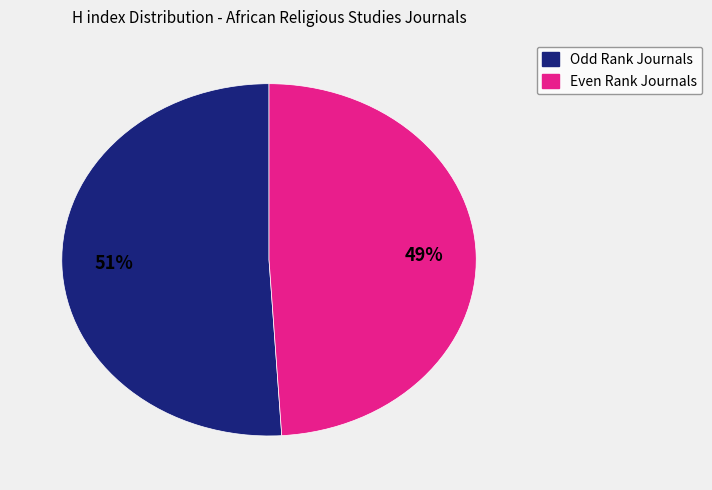

To the nearest percent, what is the difference between the largest and smallest slice percentages?

2%